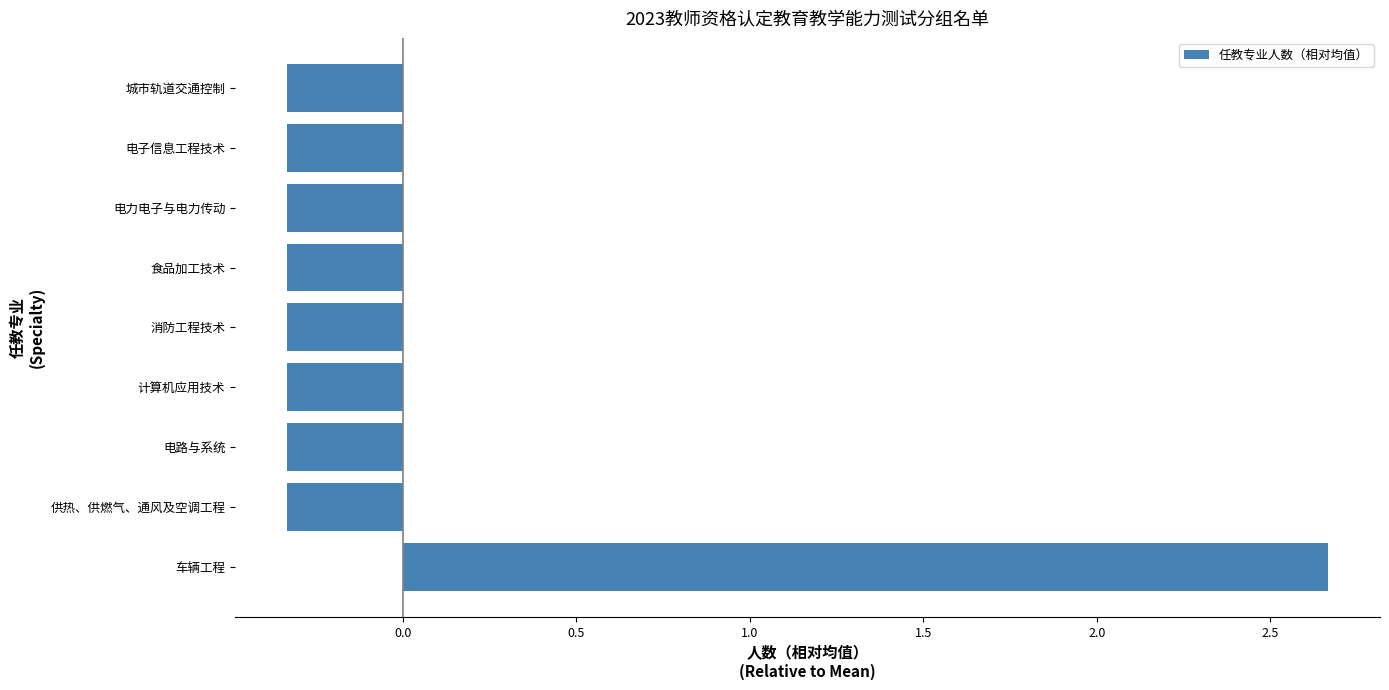

What is the difference between the maximum and minimum values?

3.0